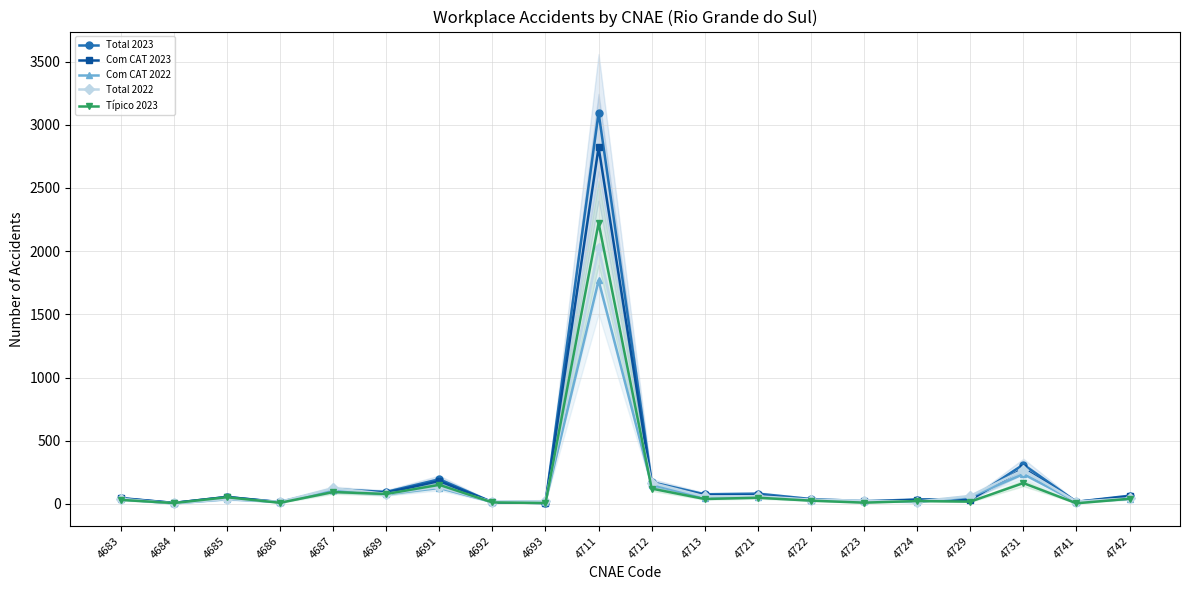

Which series has the largest total across all categories?

Total 2023